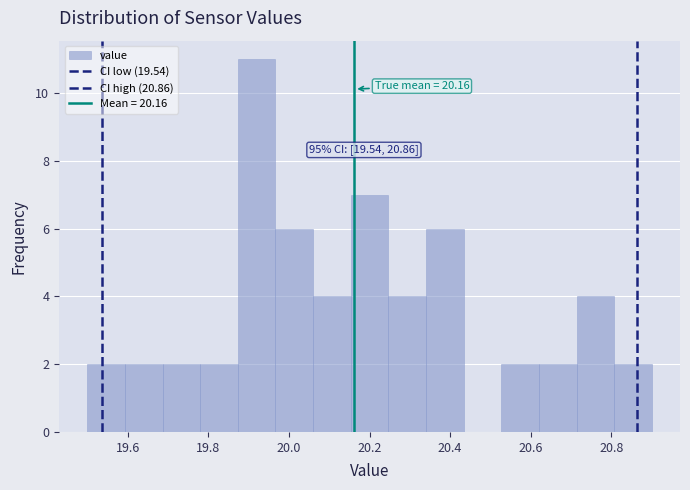

Which range on the x-axis has the tallest bar?

19.88 to 19.96